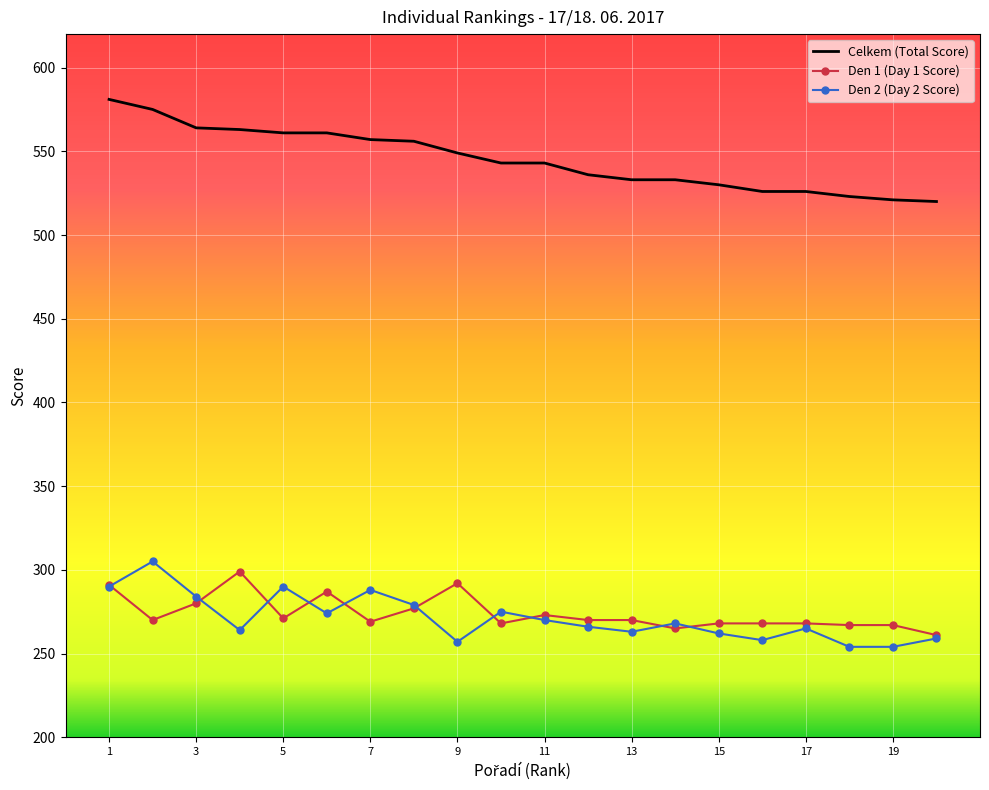

What is the maximum value for Celkem (Total Score)?

581